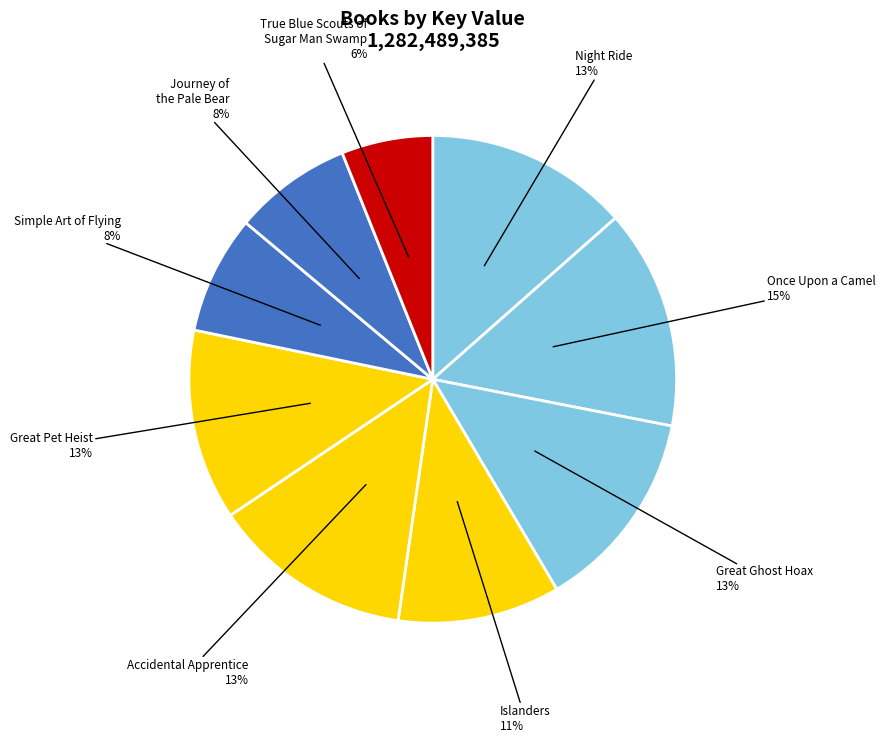

Does any single category account for the majority?

No